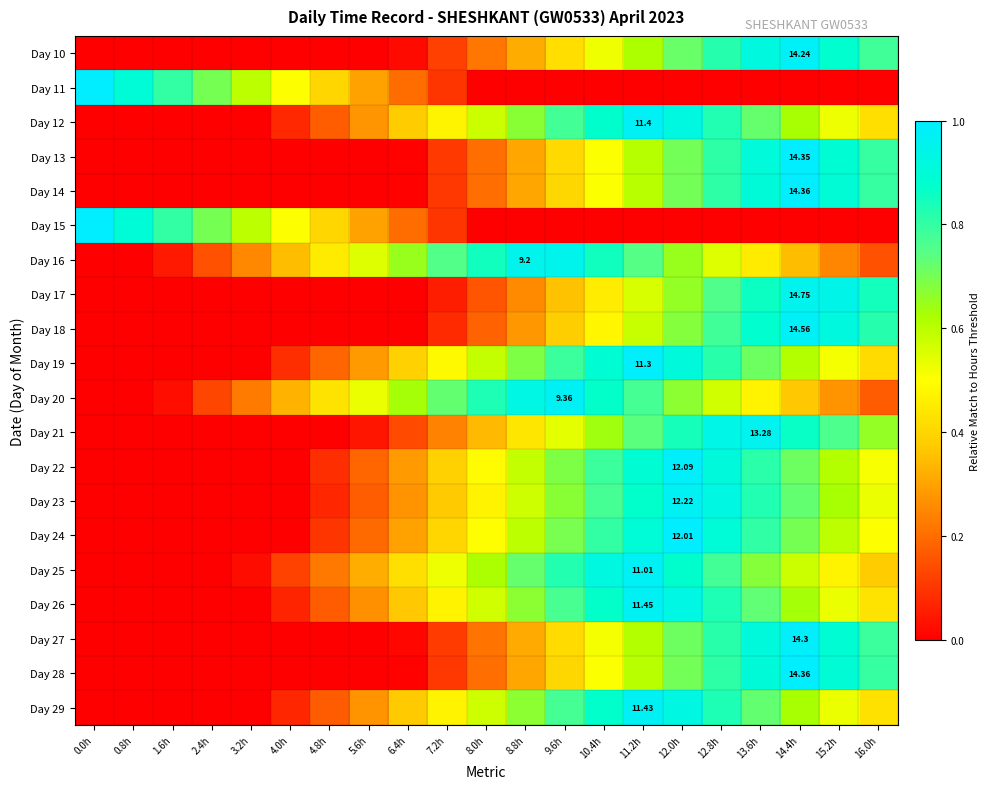

Between 0.8h and 2.4h, which is larger?

0.8h